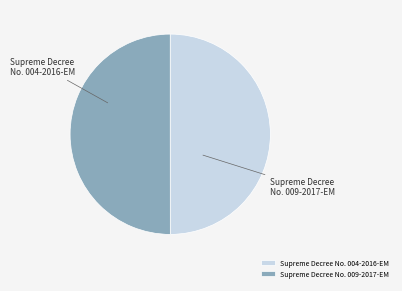

Does Supreme Decree No. 009-2017-EM represent more than half of the total?

Yes